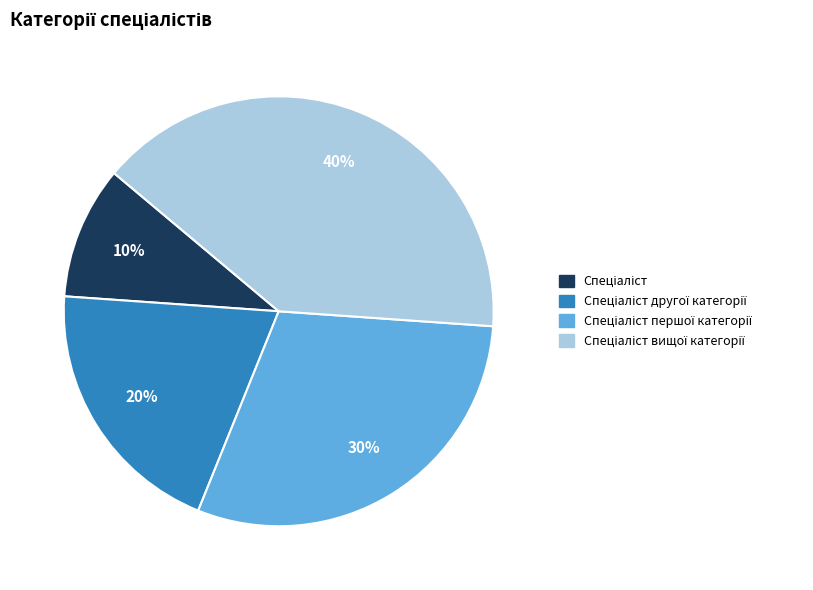

To the nearest percent, what is the difference between the largest and smallest slice percentages?

30%